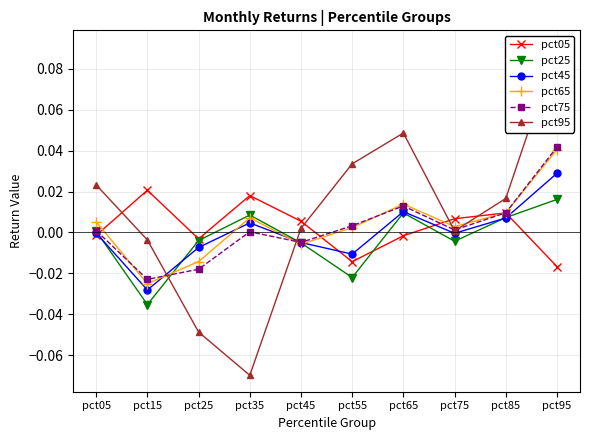

How many positive values does the pct65 series have?

7